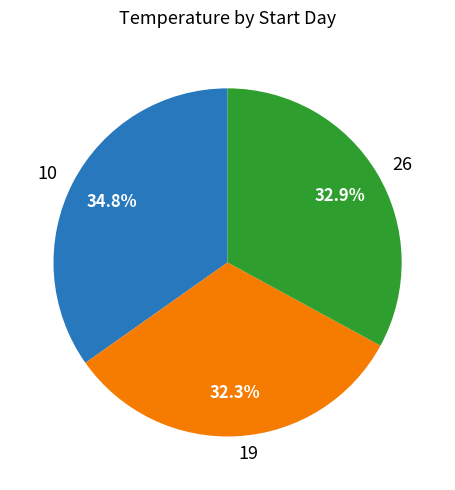

What percentage is NOT represented by 19?

67.7%